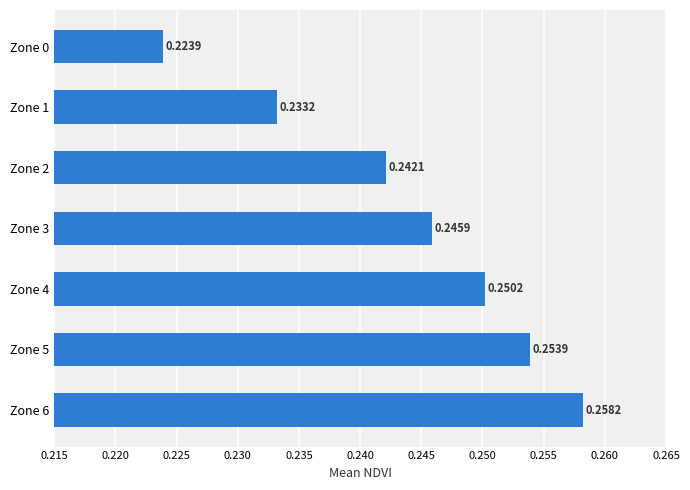

What is the sum of the values at Zone 6 and Zone 3?

0.5